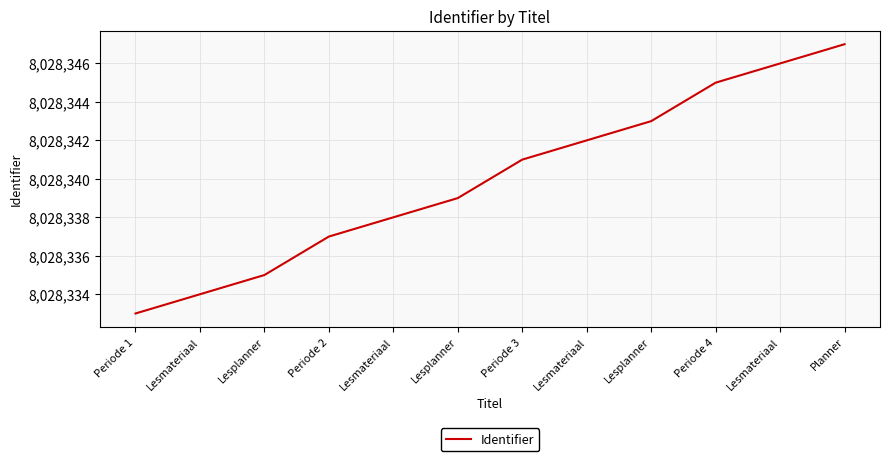

The value at Periode 3 is 8028341. True or false?

True